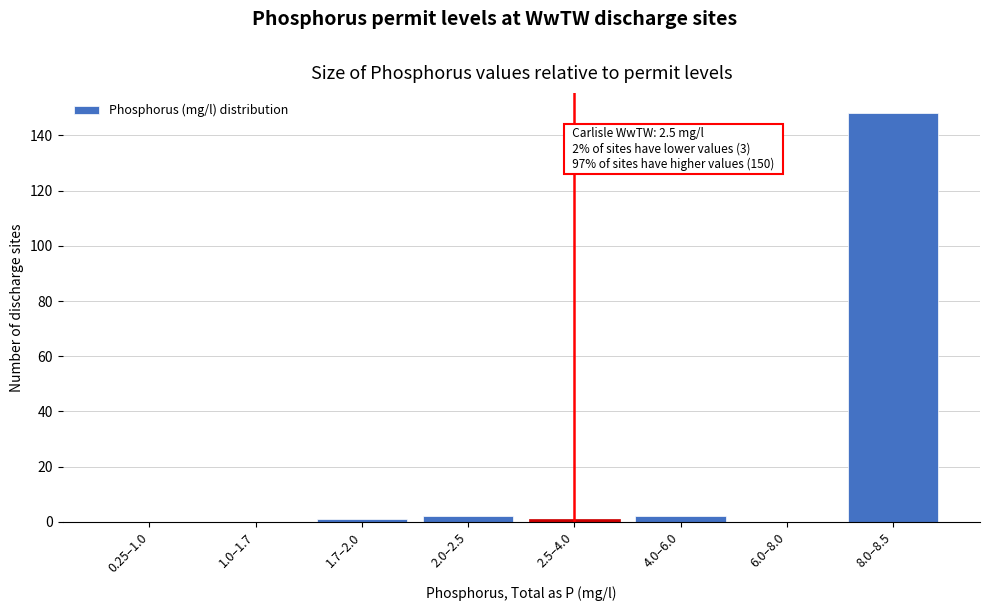

Reading left to right, transcribe all the data shown in this chart.

0.25–1.0=0	1.0–1.7=0	1.7–2.0=1	2.0–2.5=2	2.5–4.0=1	4.0–6.0=2	6.0–8.0=0	8.0–8.5=148